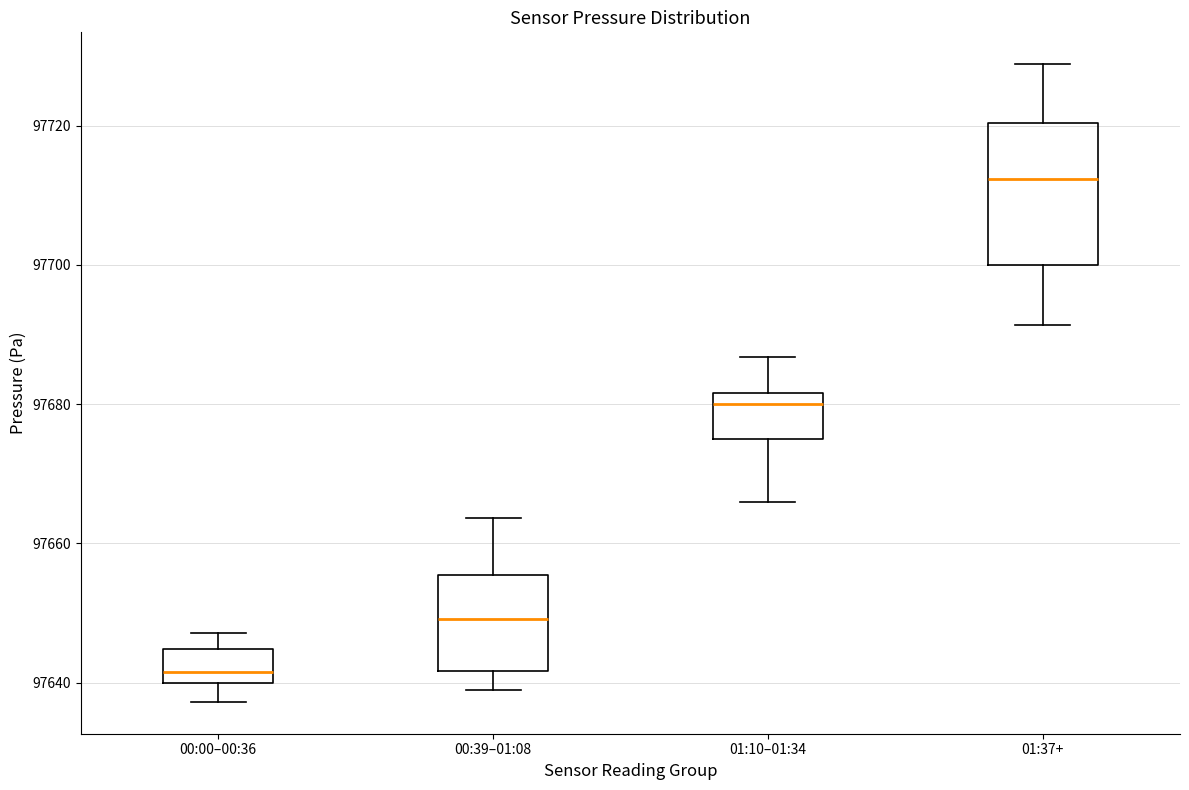

Reading left to right, read every box against the y-axis: the position of its median line, the range the box covers, and the ends of its whiskers. The values are not printed on the chart, so give them approximately, as read against the axis.

00:00–00:36: median 97642, box 97640 to 97644, whiskers 97638 to 97648
00:39–01:08: median 97650, box 97642 to 97656, whiskers 97638 to 97664
01:10–01:34: median 97680, box 97674 to 97682, whiskers 97666 to 97686
01:37+: median 97712, box 97700 to 97720, whiskers 97692 to 97728